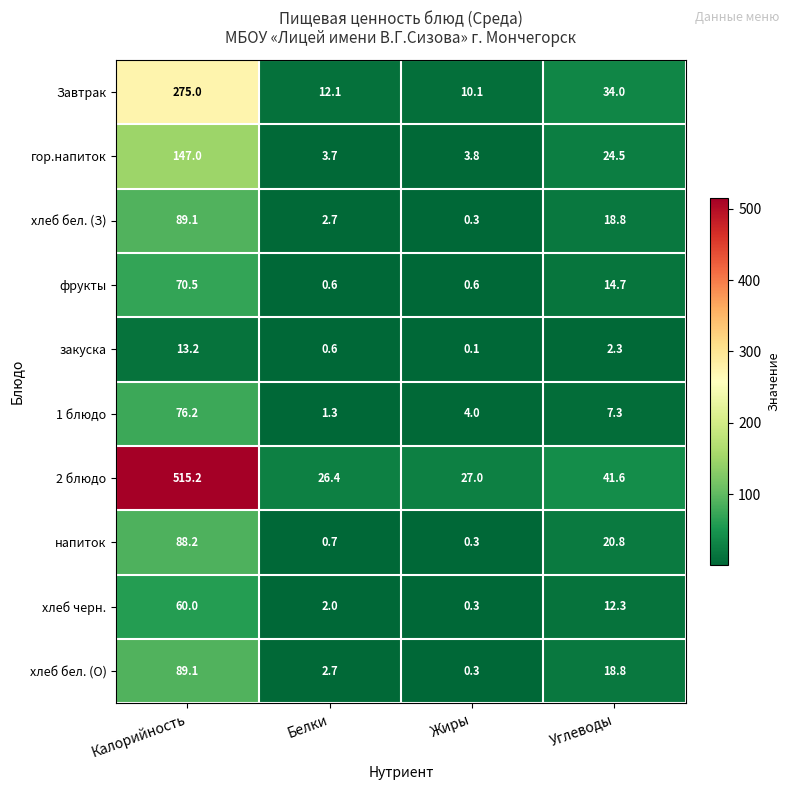

The value of закуска at Калорийность is 2.7. True or false?

False